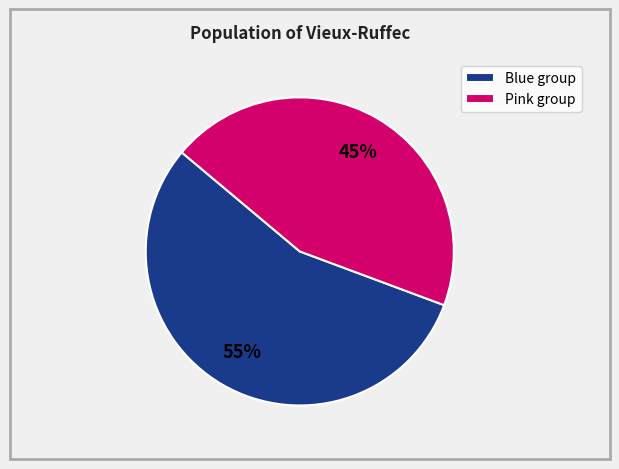

How many segments does this pie chart have?

2